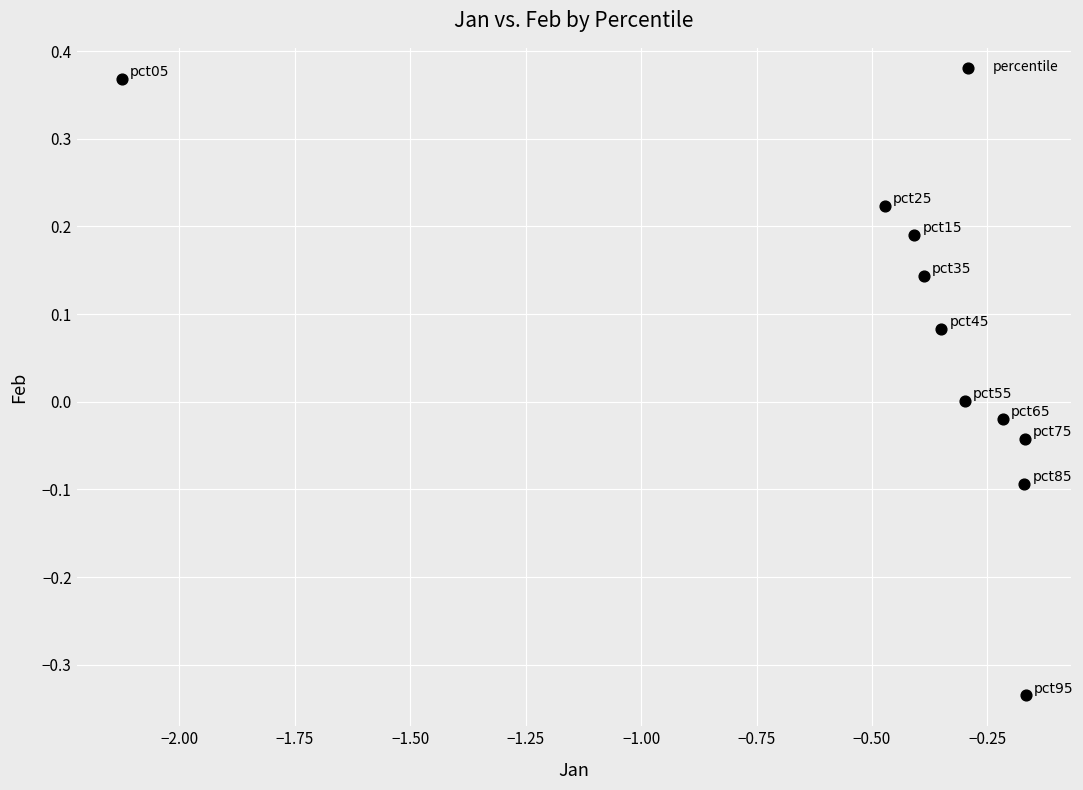

What is the range of Y values (max minus min)?

0.7